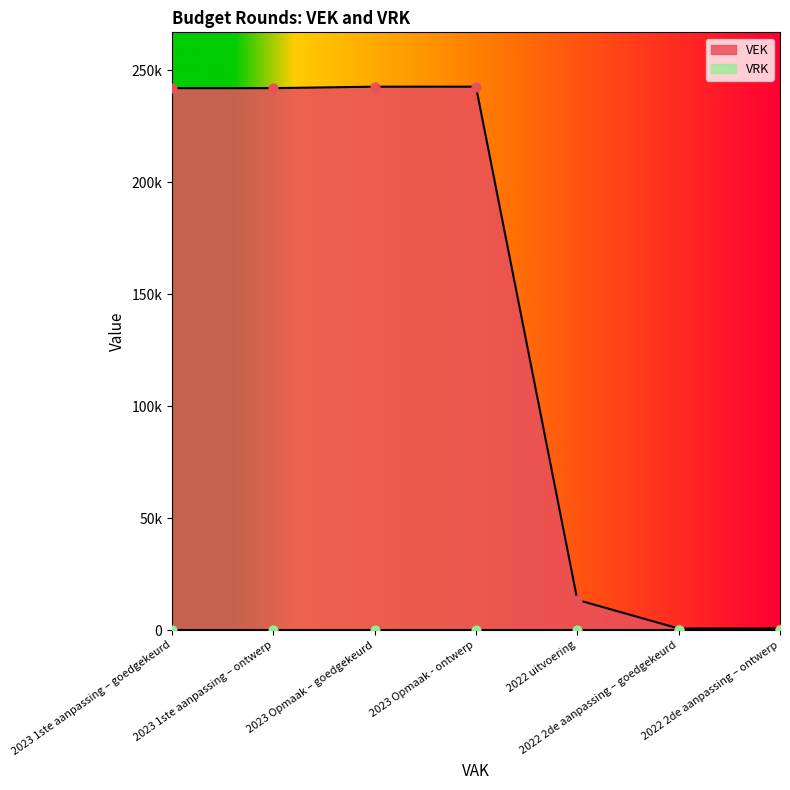

What is the change in value from 2023 1ste aanpassing – ontwerp to 2023 Opmaak - ontwerp?

+652